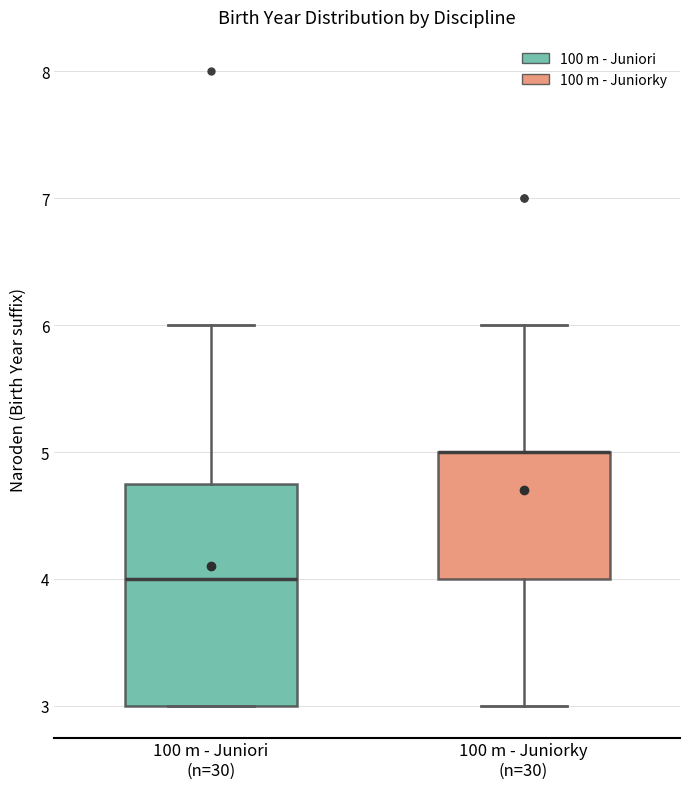

Where does the upper whisker of the box for 100 m - Juniori (n=30) end on the y-axis? The values are not printed on the chart, so give them approximately, as read against the axis.

6.0